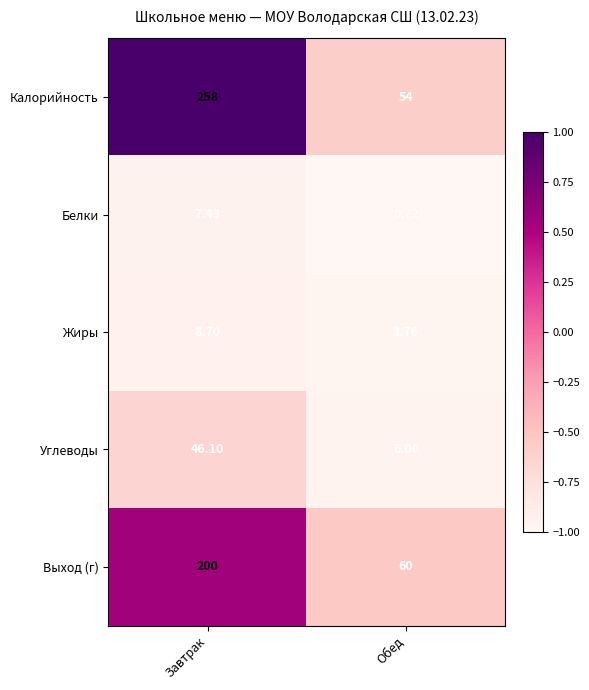

Which series has the largest total across all categories?

Калорийность